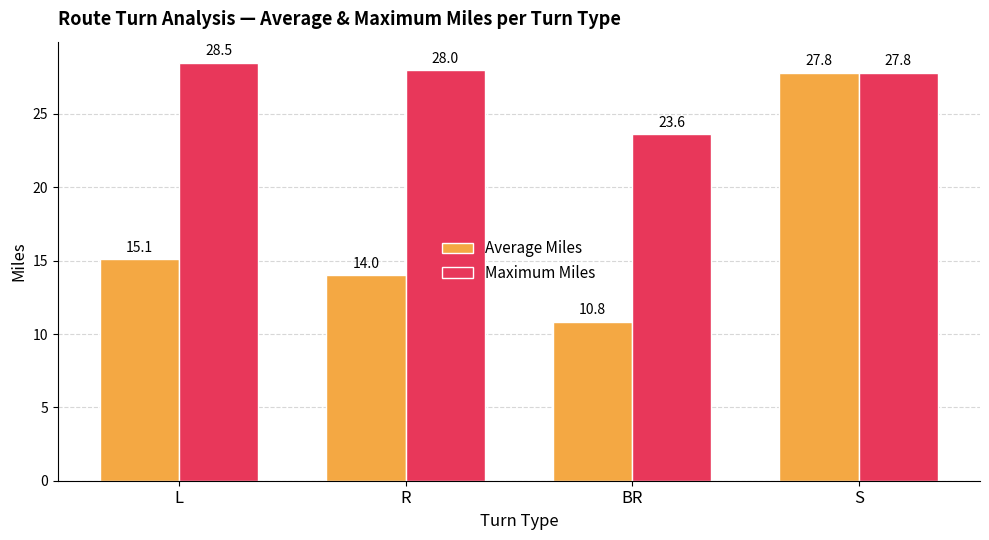

How many values in the Average Miles series exceed 15?

2